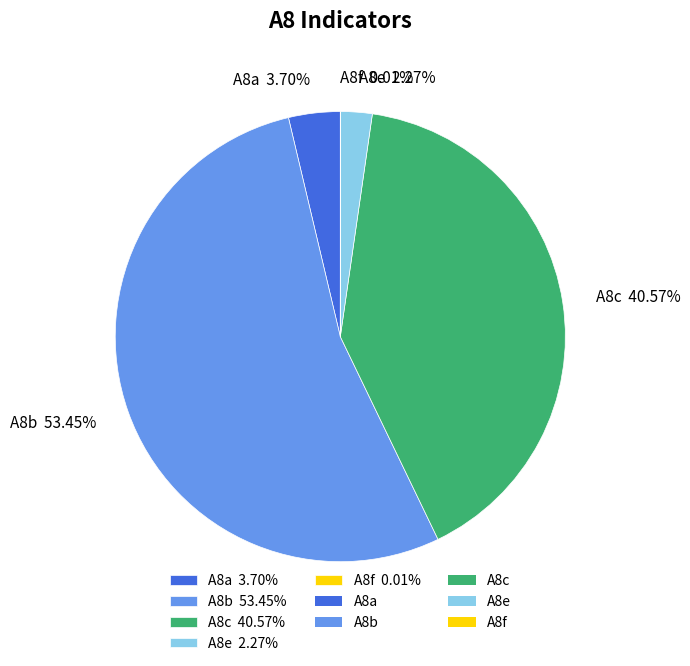

Do A8e 2.27% and A8c 40.57% together represent more than half of the pie?

No